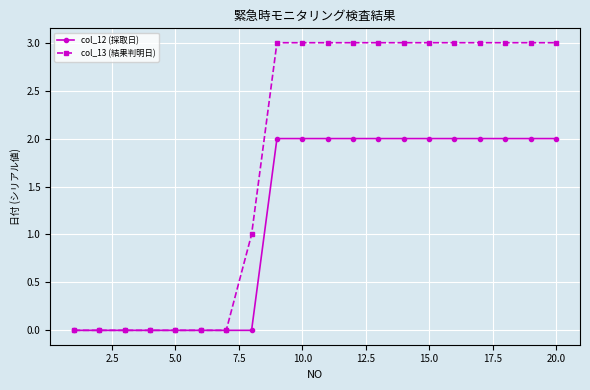

Reading left to right, list all the values displayed in this chart.

col_12 (採取日): 0	0	0	0	0	0	0	0	2	2	2	2	2	2	2	2	2	2	2	2
col_13 (結果判明日): 0	0	0	0	0	0	0	1	3	3	3	3	3	3	3	3	3	3	3	3